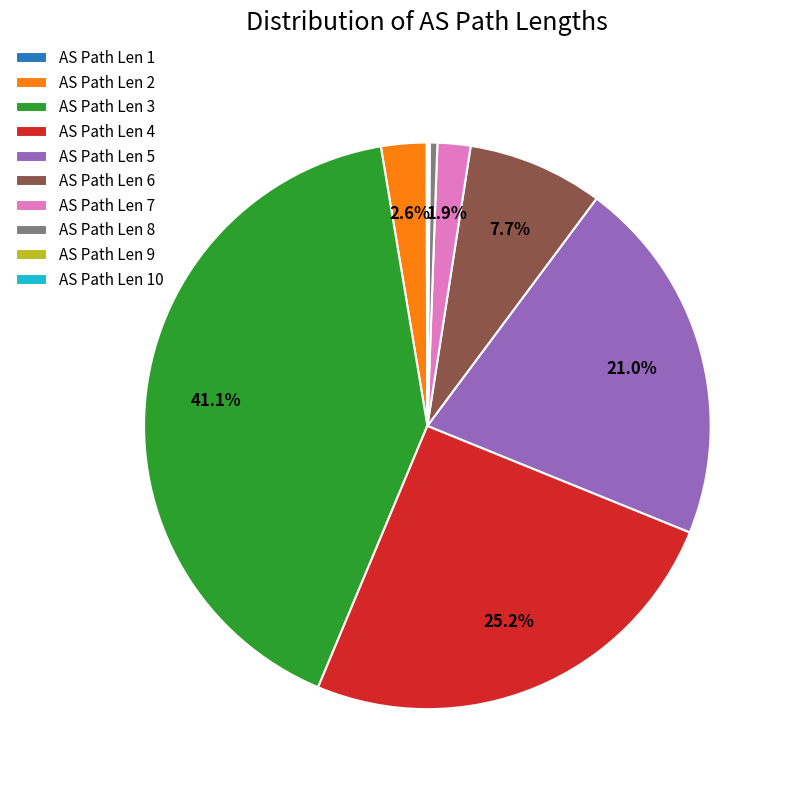

What percentage is NOT represented by AS Path Len 2?

97.4%